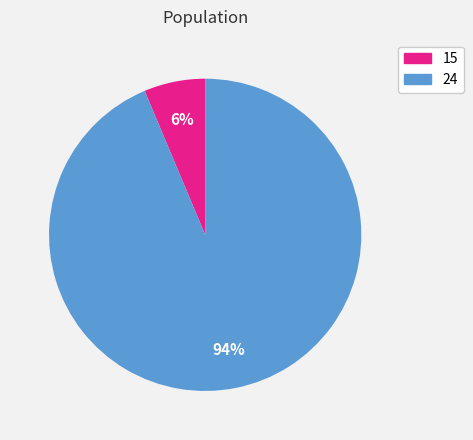

To the nearest percent, what is the average slice percentage?

50%